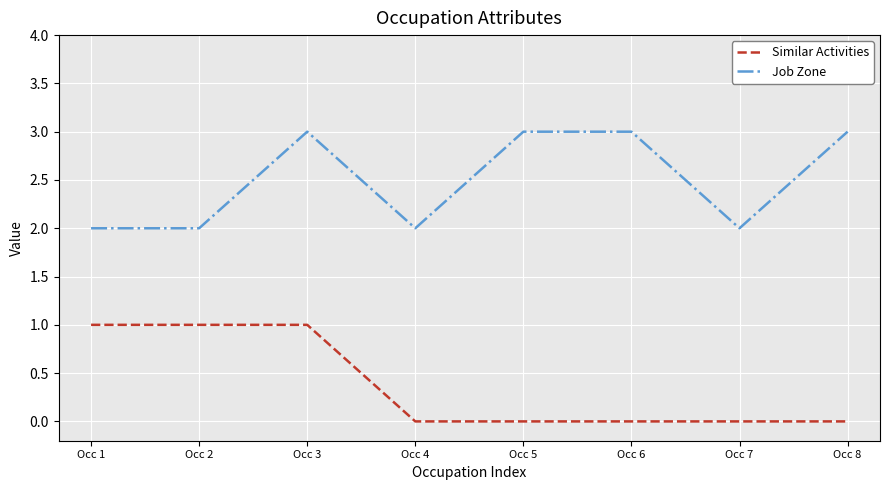

The value of Similar Activities at Occ 1 is 1. True or false?

True